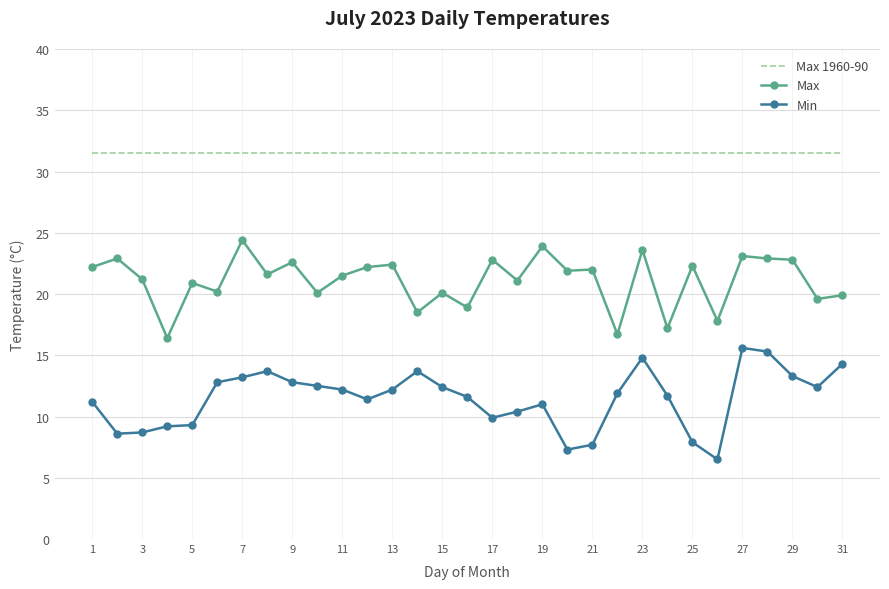

What is the maximum value for Max?

24.4